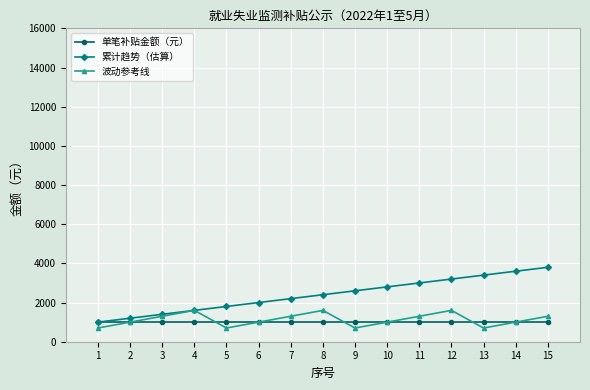

The 波动参考线 series shows 1300 at 15. True or false?

True